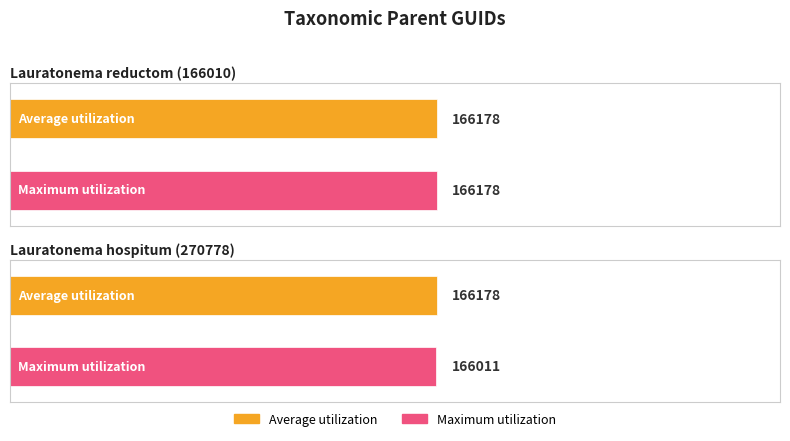

What is the value of the Average utilization bar at the 2nd from the left?

166178